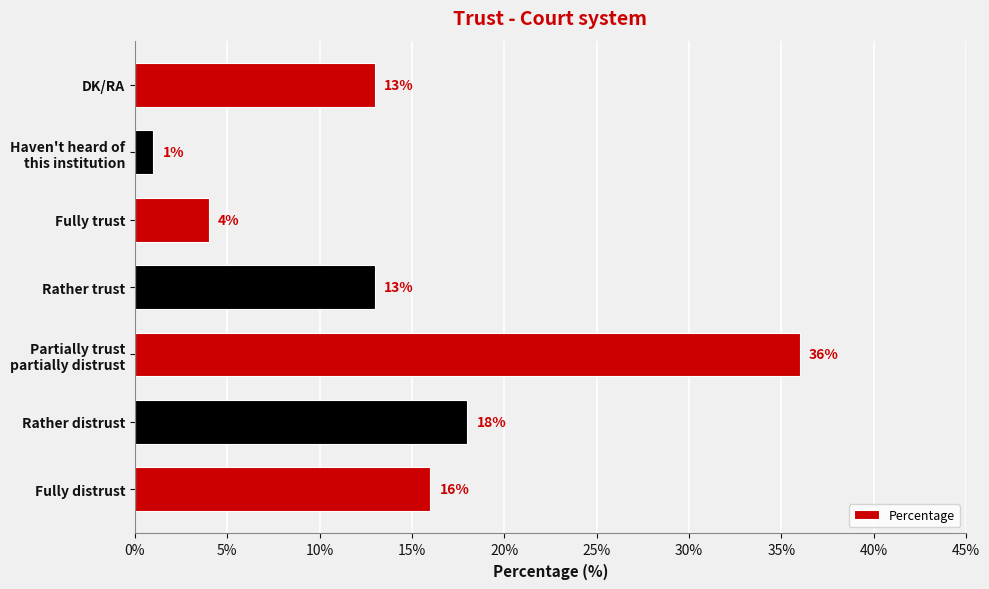

Approximately how many times larger is the value at Fully trust compared to DK/RA?

0.3